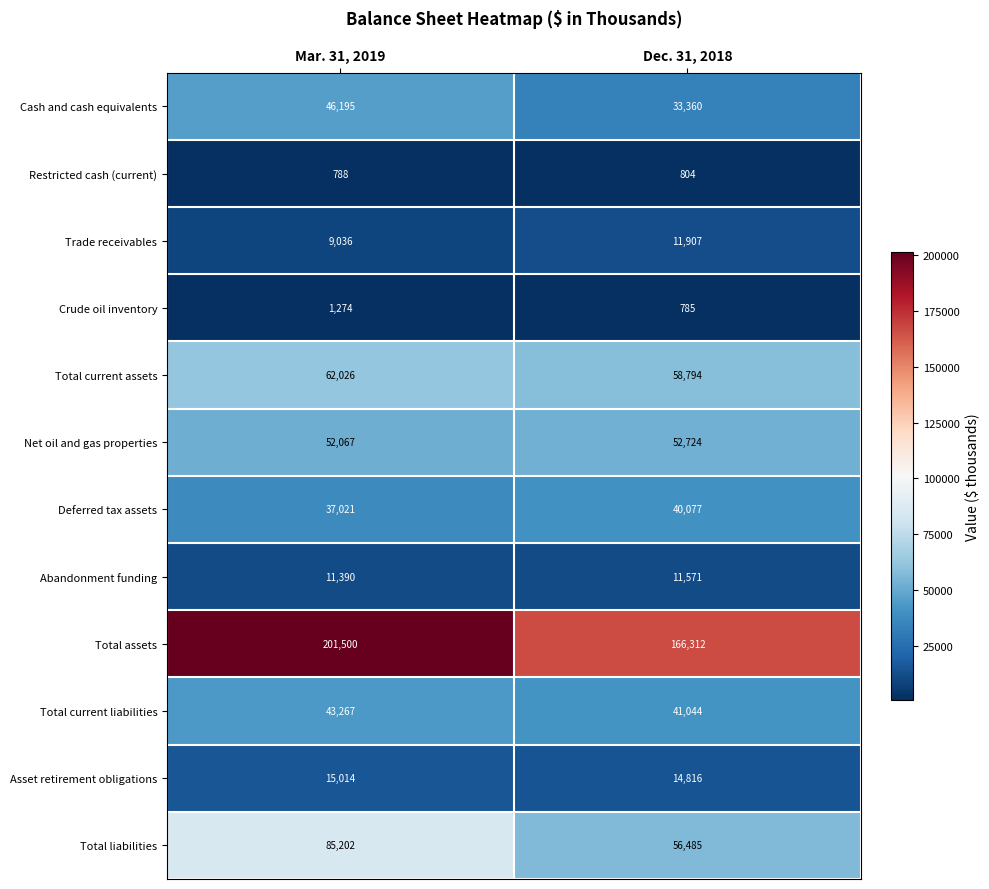

At which label is Restricted cash (current) closest to 796?

Mar. 31, 2019